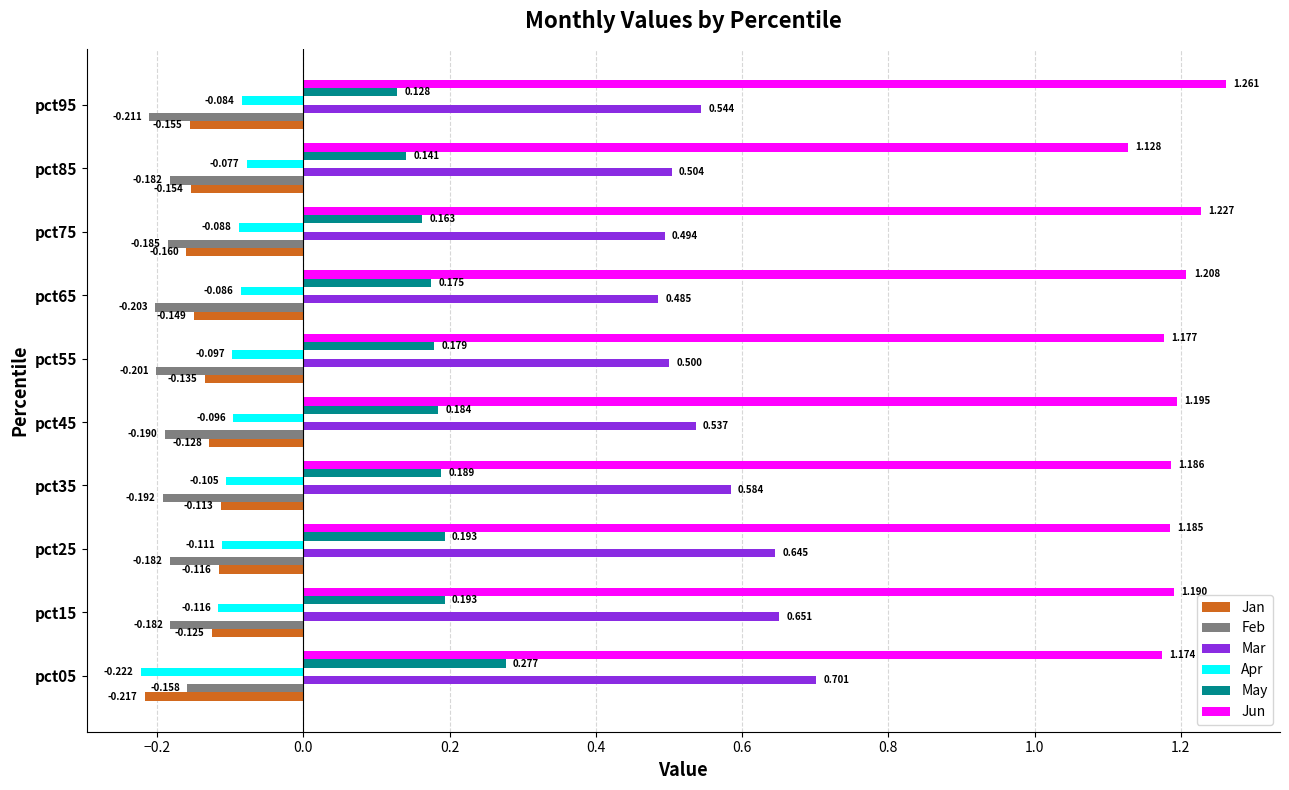

Which series has the largest range (max minus min)?

Mar